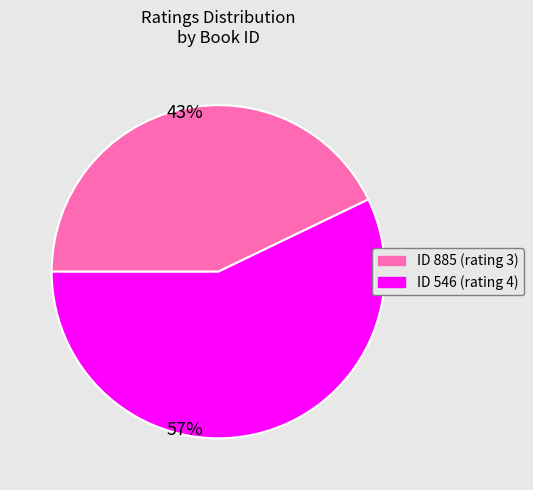

Does any single category account for the majority?

Yes